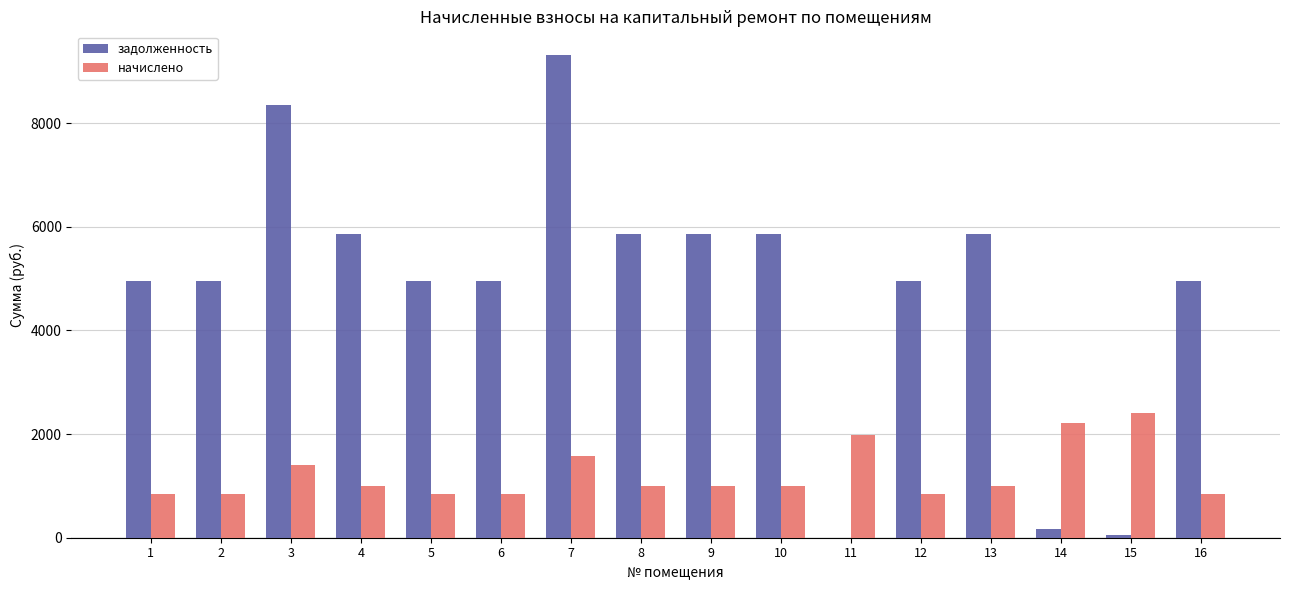

At which category is the sum across all series the highest?

7